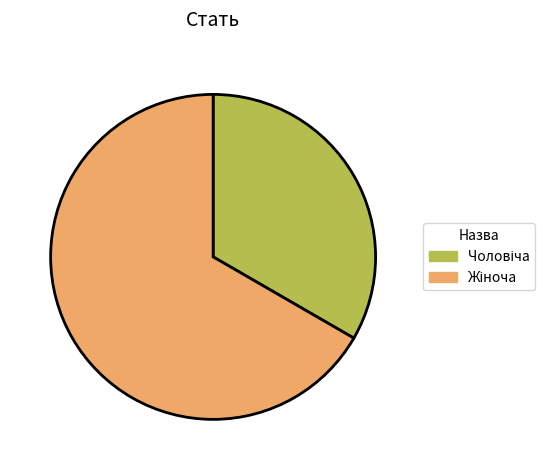

Does any single category account for the majority?

Yes